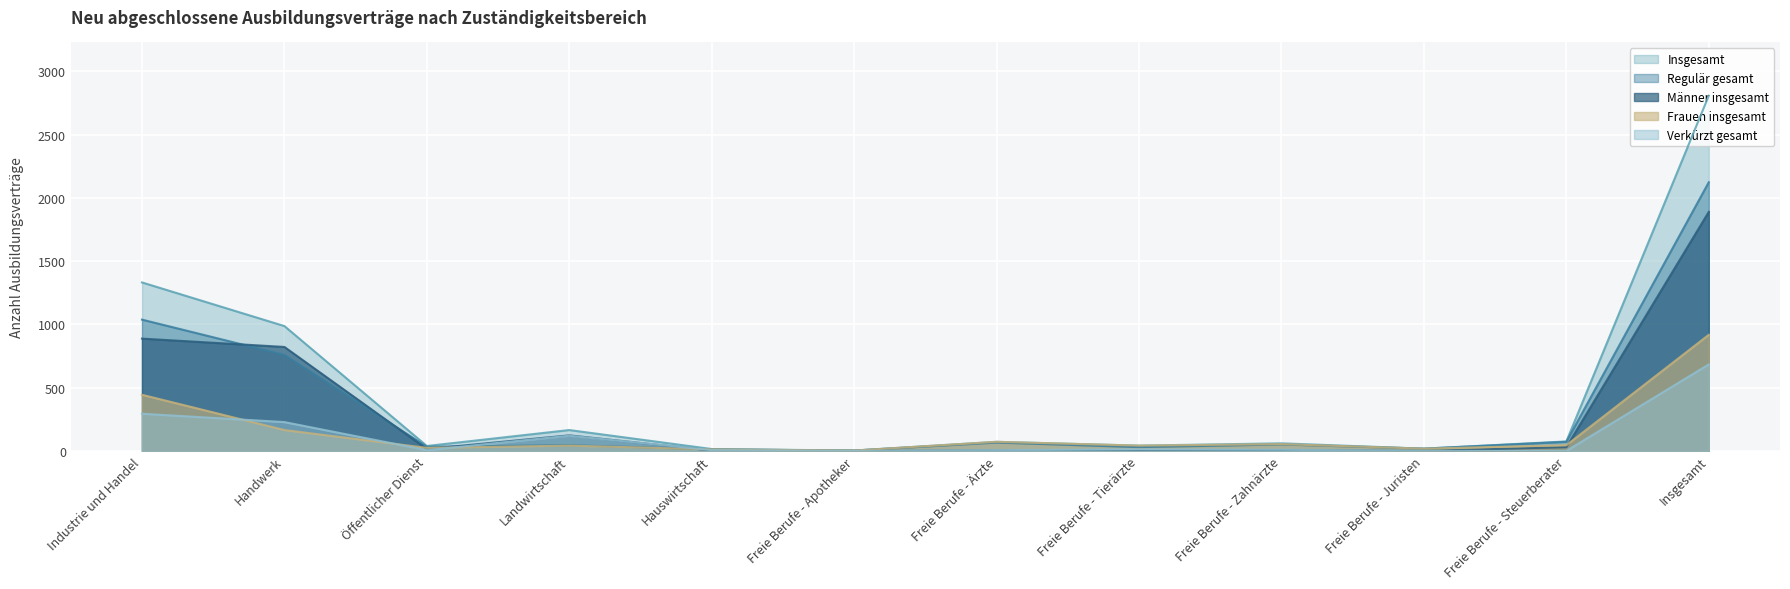

What is the sum of the Frauen insgesamt values at Freie Berufe - Ärzte and Freie Berufe - Steuerberater?

117